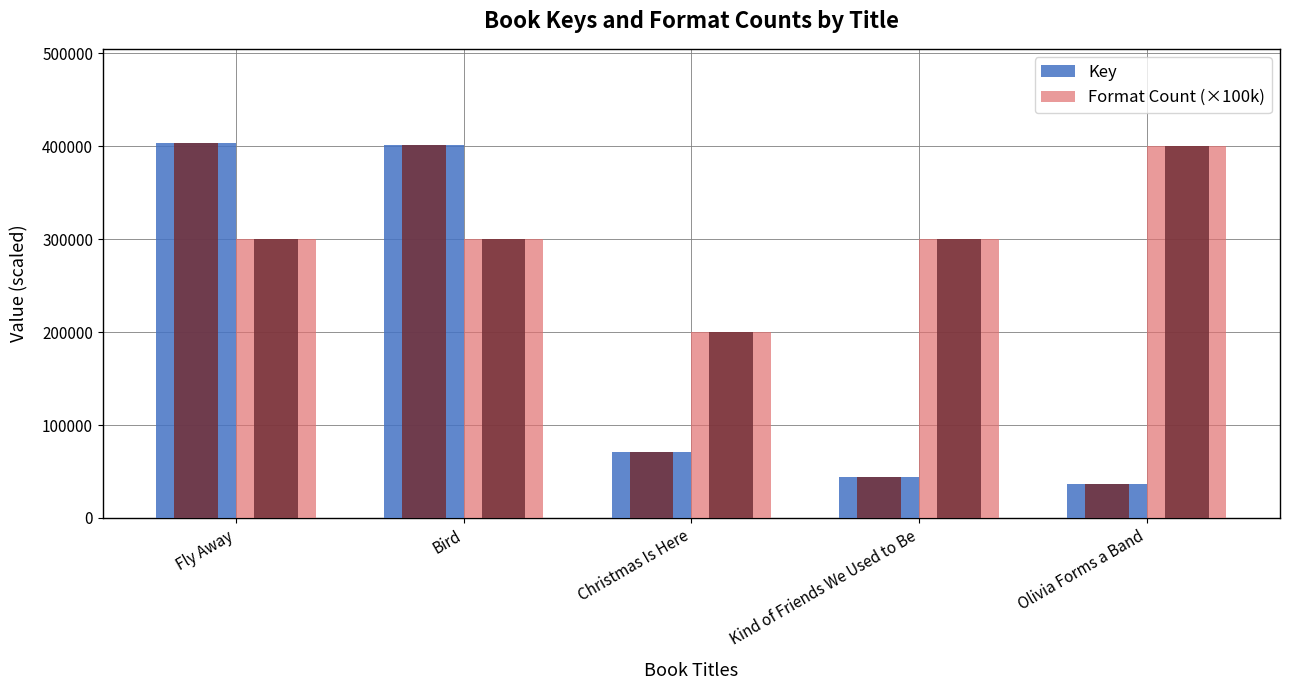

List the labels in order of Key value, smallest first.

Olivia Forms a Band, Kind of Friends We Used to Be, Christmas Is Here, Bird, Fly Away